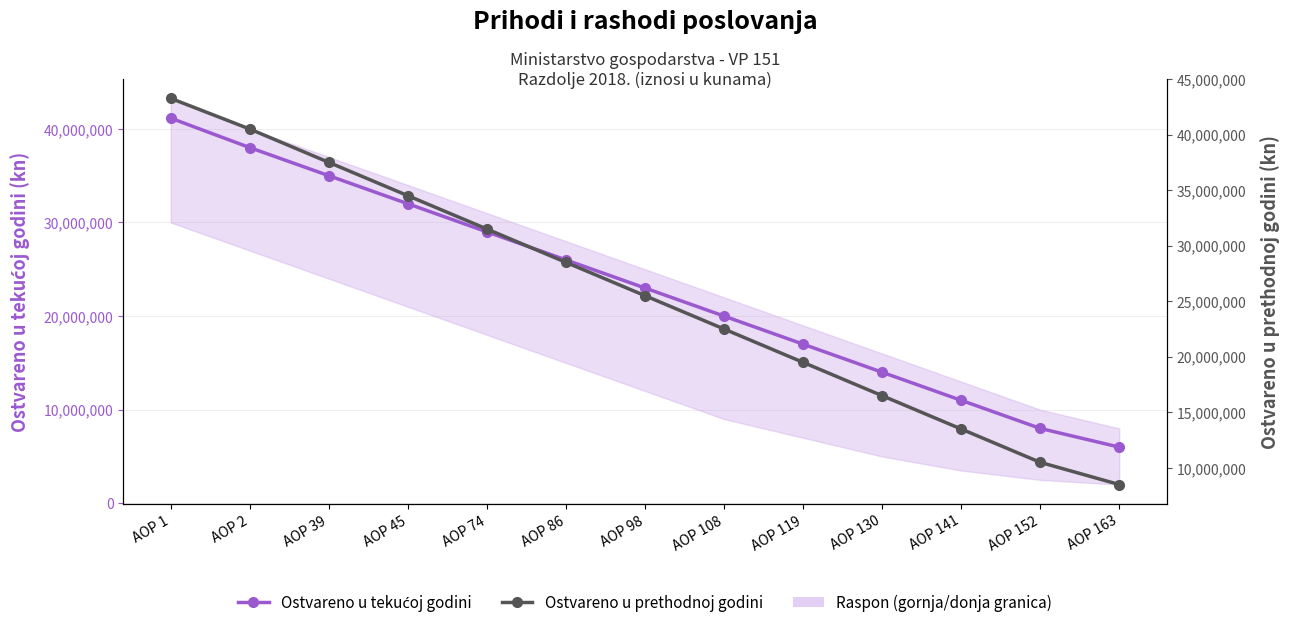

What is the average value of the Ostvareno u prethodnoj godini series?

25558642